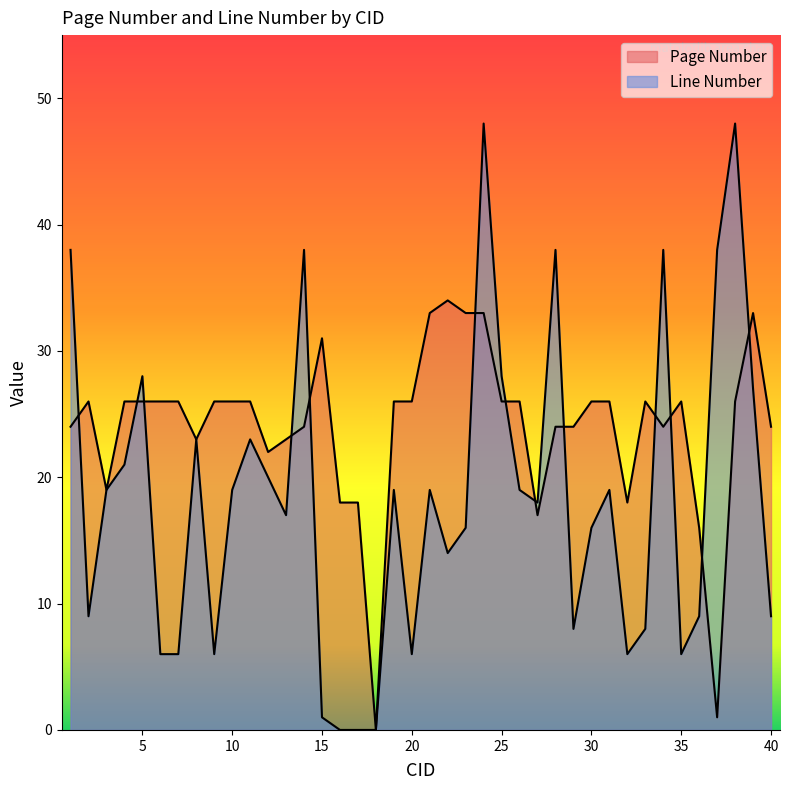

Is it true that Page Number equals 26 at 19?

True